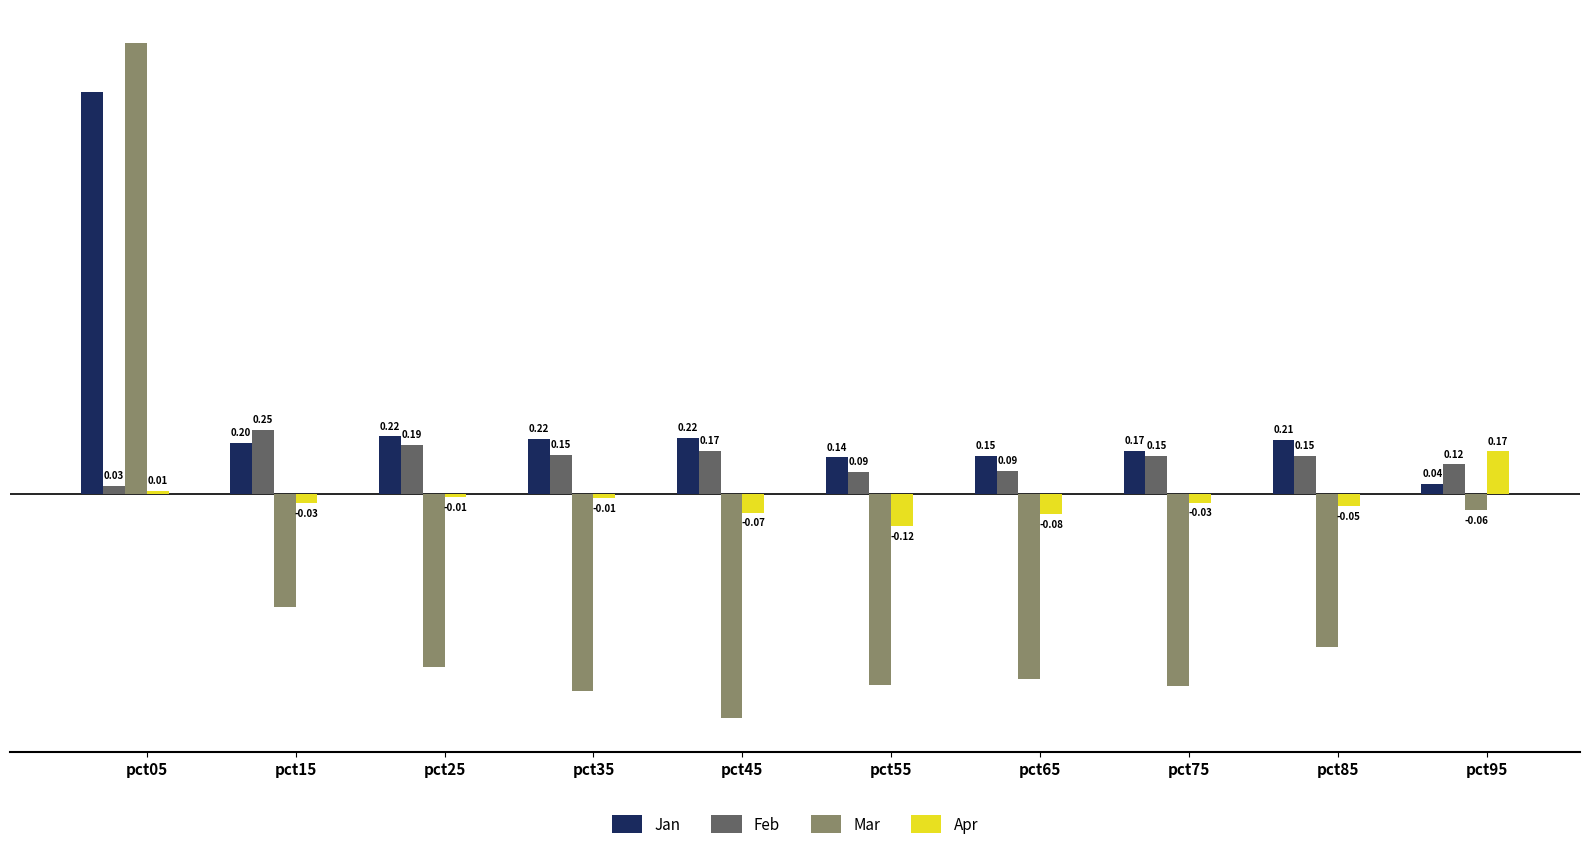

Which series has the largest total across all categories?

Jan